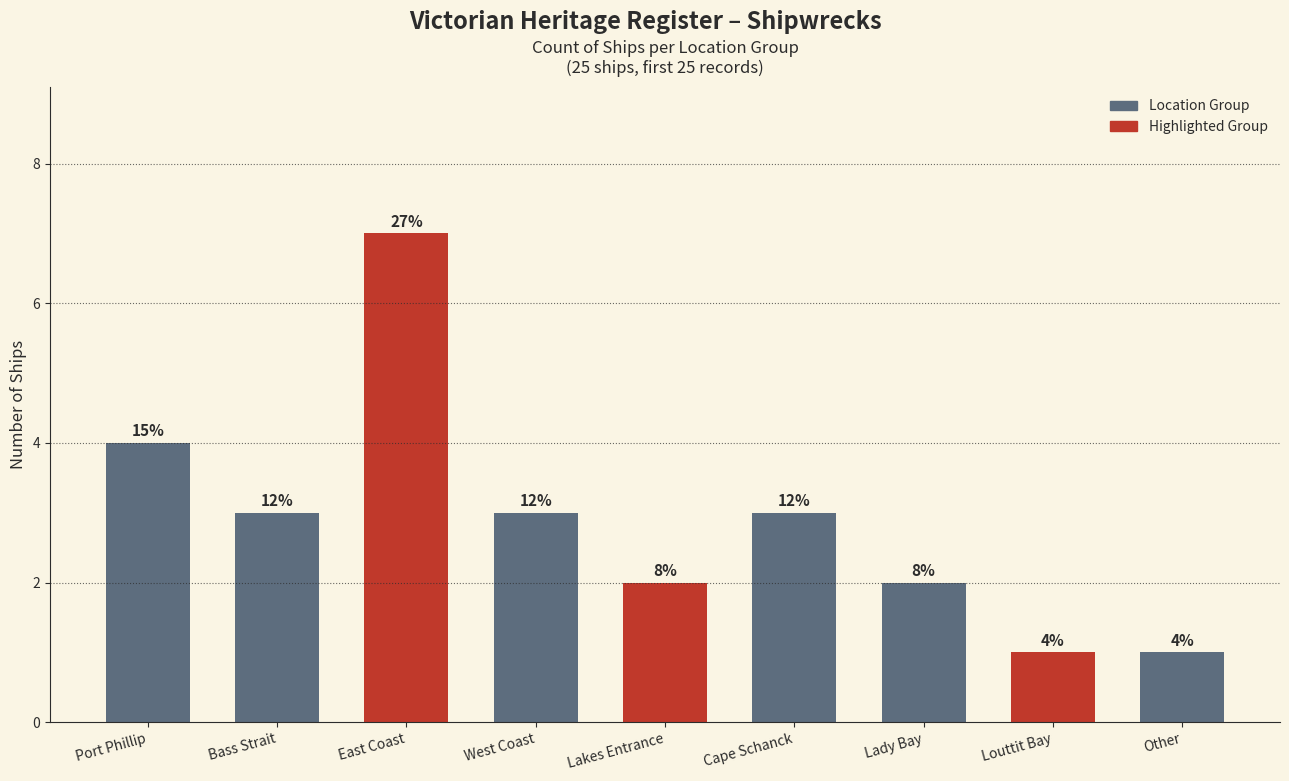

Does the chart contain any negative values?

No